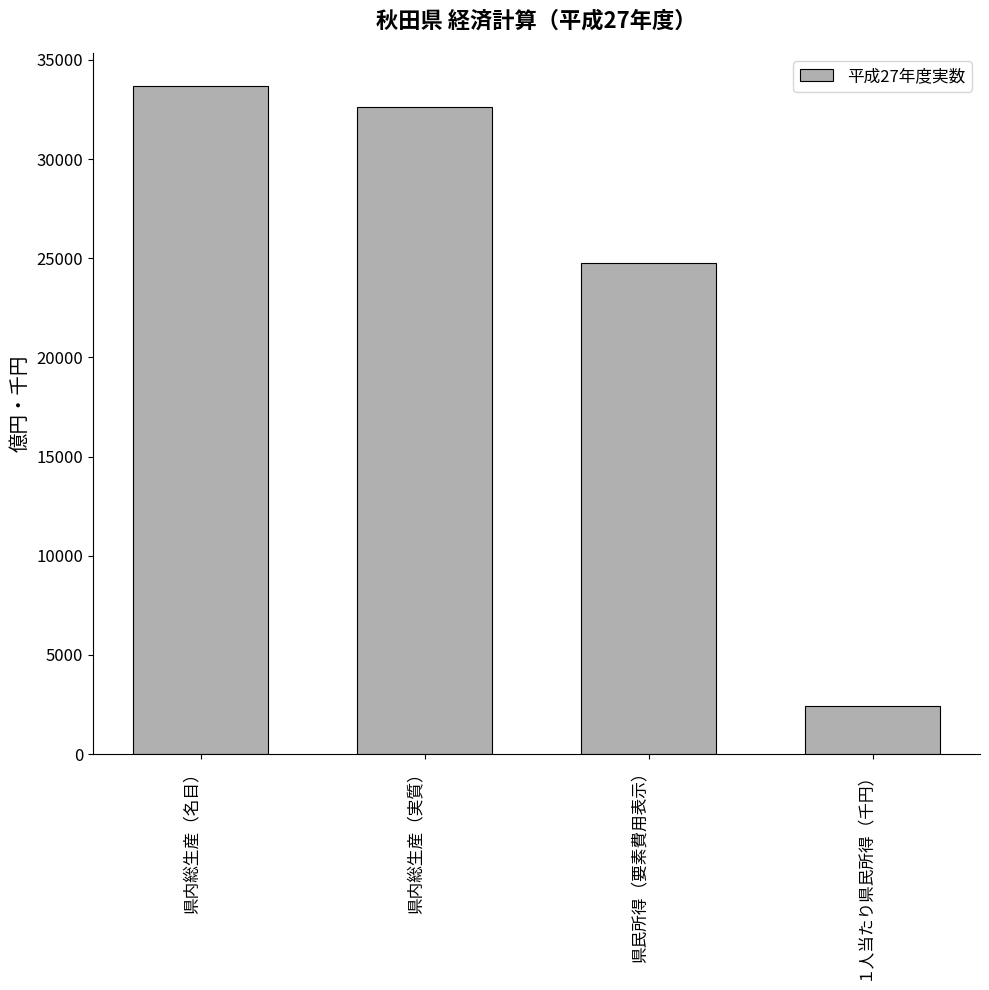

List the labels in order of value, smallest first.

１人当たり県民所得（千円）, 県民所得（要素費用表示）, 県内総生産（実質）, 県内総生産（名目）